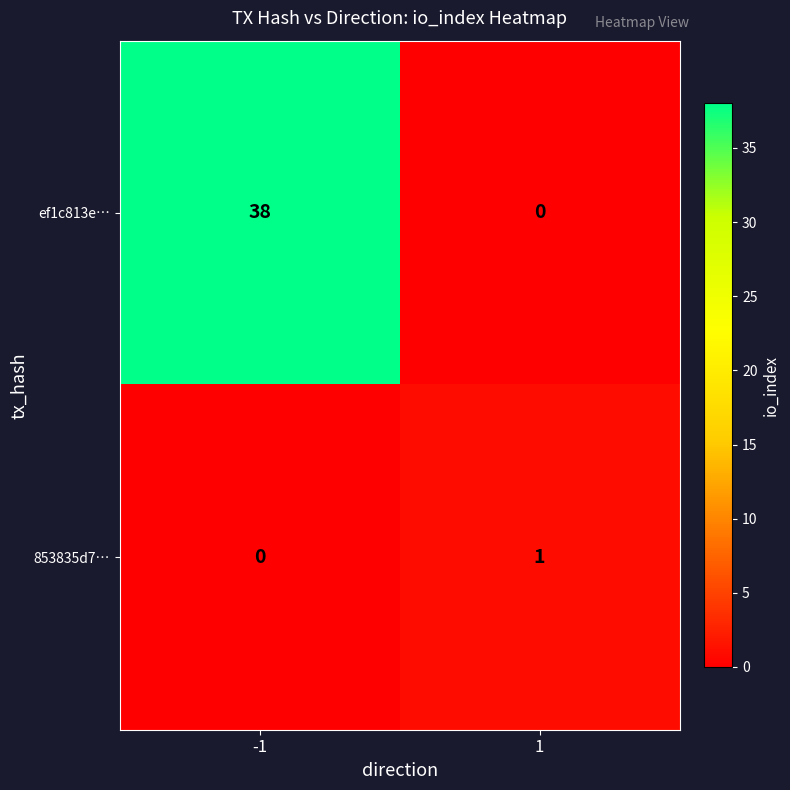

True or false: ef1c813e… has a value of 0 at 1.

True